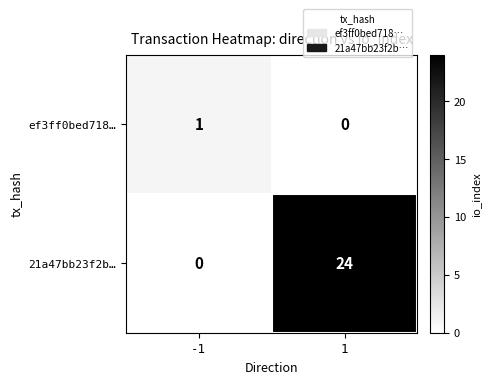

Reading left to right, list all the values displayed in this chart.

ef3ff0bed718…: -1=1	1=0
21a47bb23f2b…: -1=0	1=24